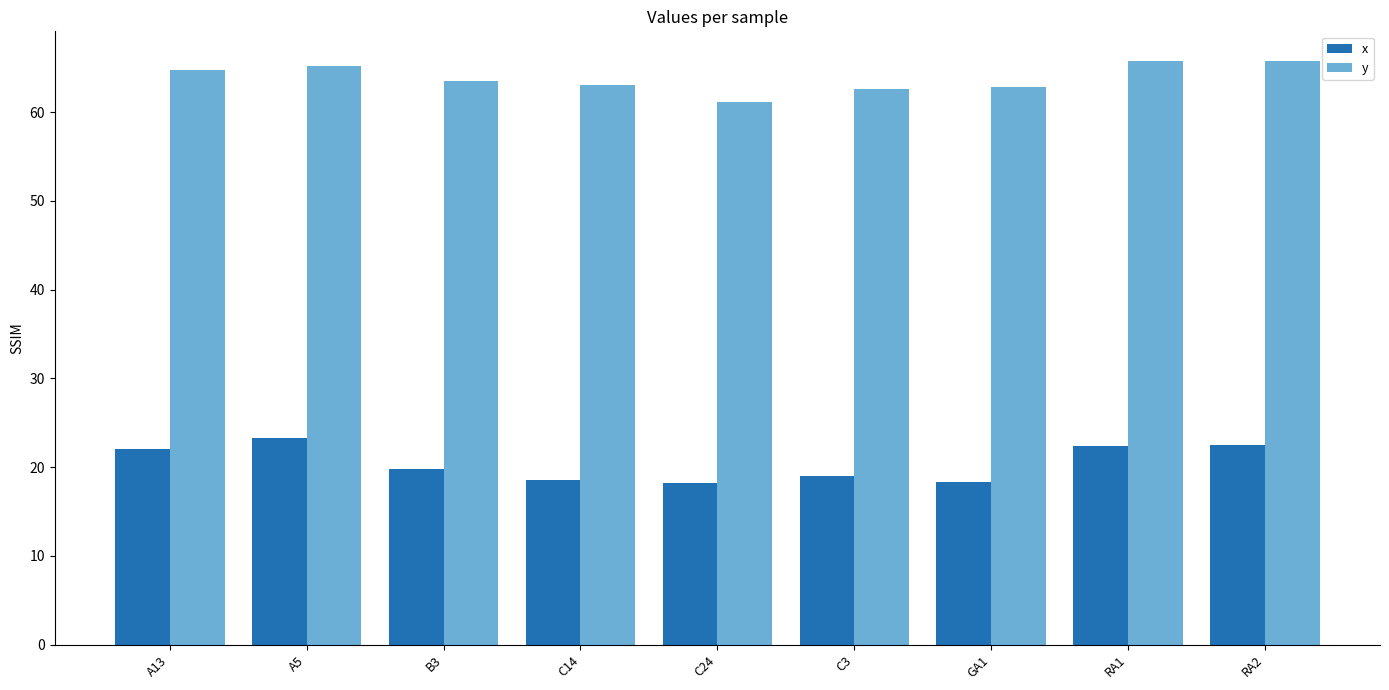

What is the sum of the y values at RA1 and GA1?

128.7